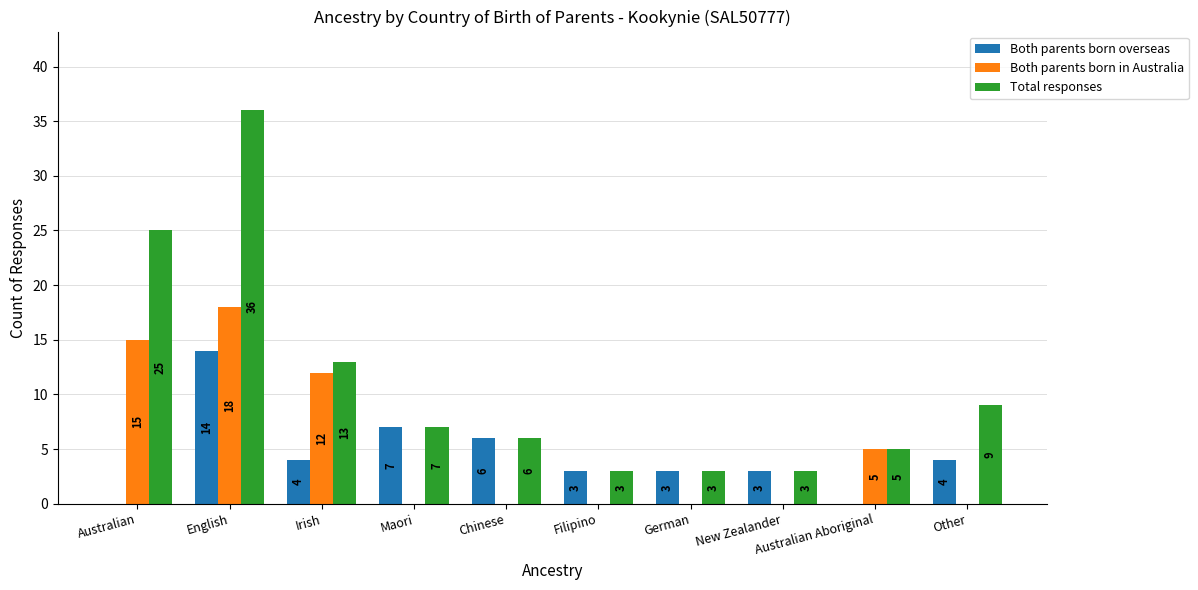

How many groups of bars are there?

10